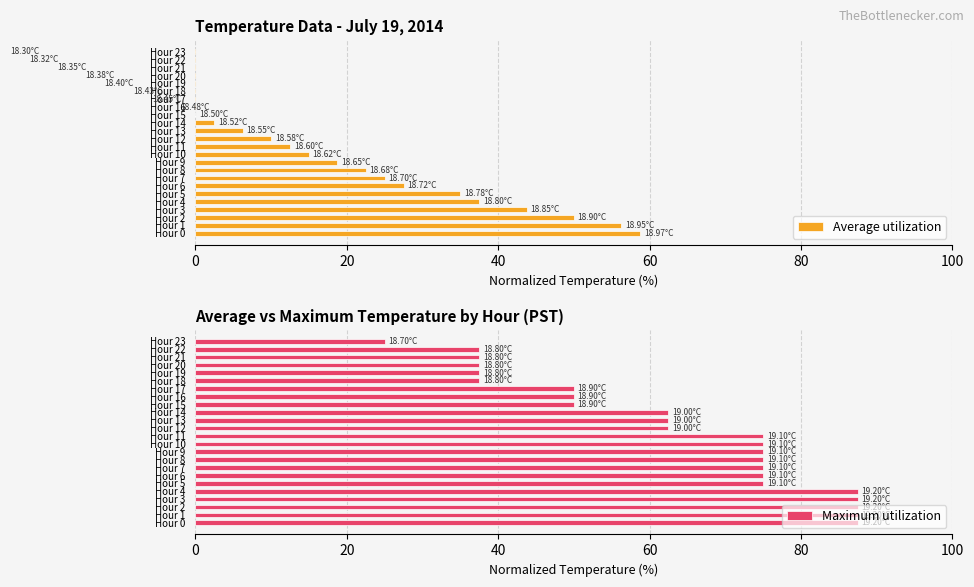

How many positive values does the Average utilization series have?

15